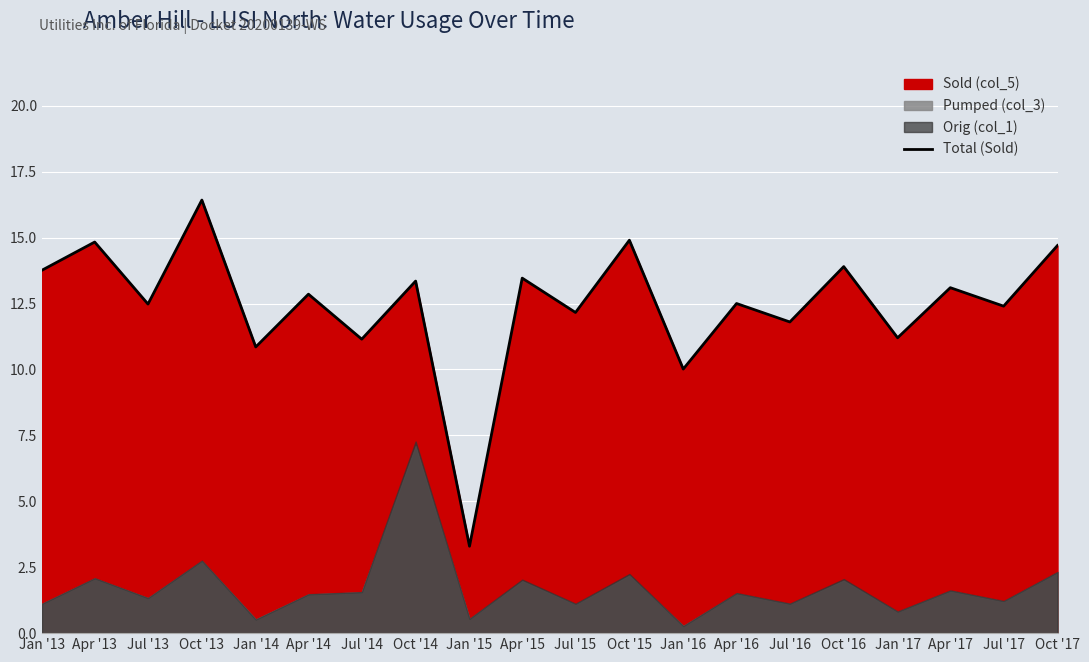

What is the label of the 14th point from the right?

Jul '14